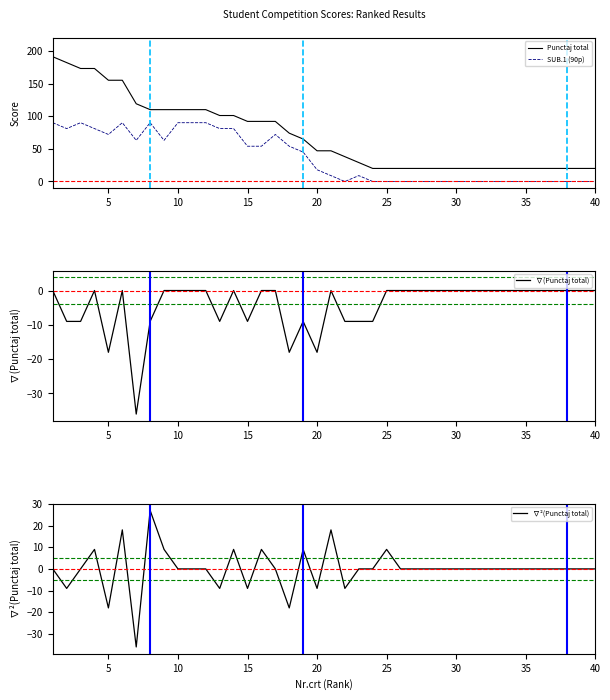

Is it true that Punctaj total equals 60 at 35?

False